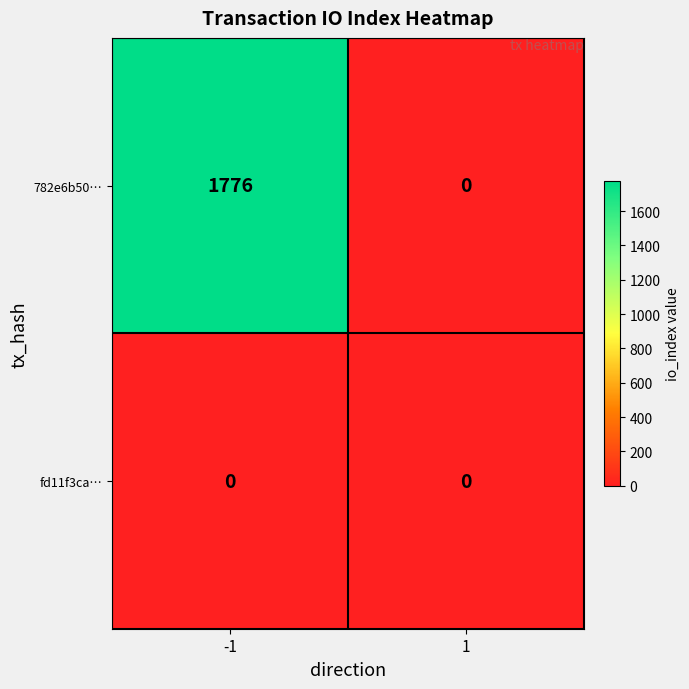

List the series in order of their overall mean, lowest first.

fd11f3ca…, 782e6b50…